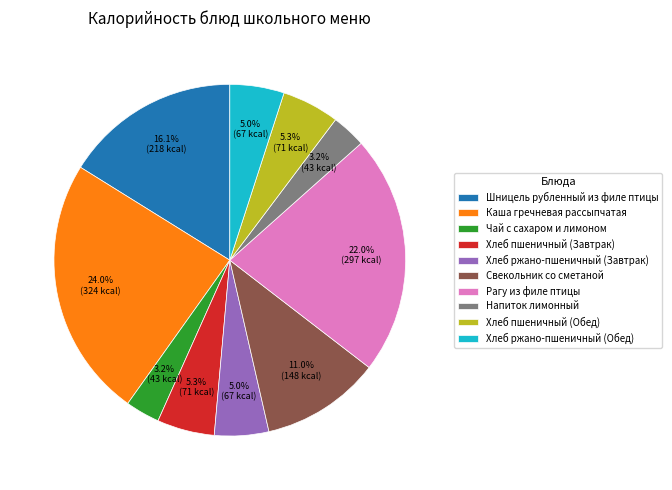

Is it true that Каша гречневая рассыпчатая is 37% of the pie?

False